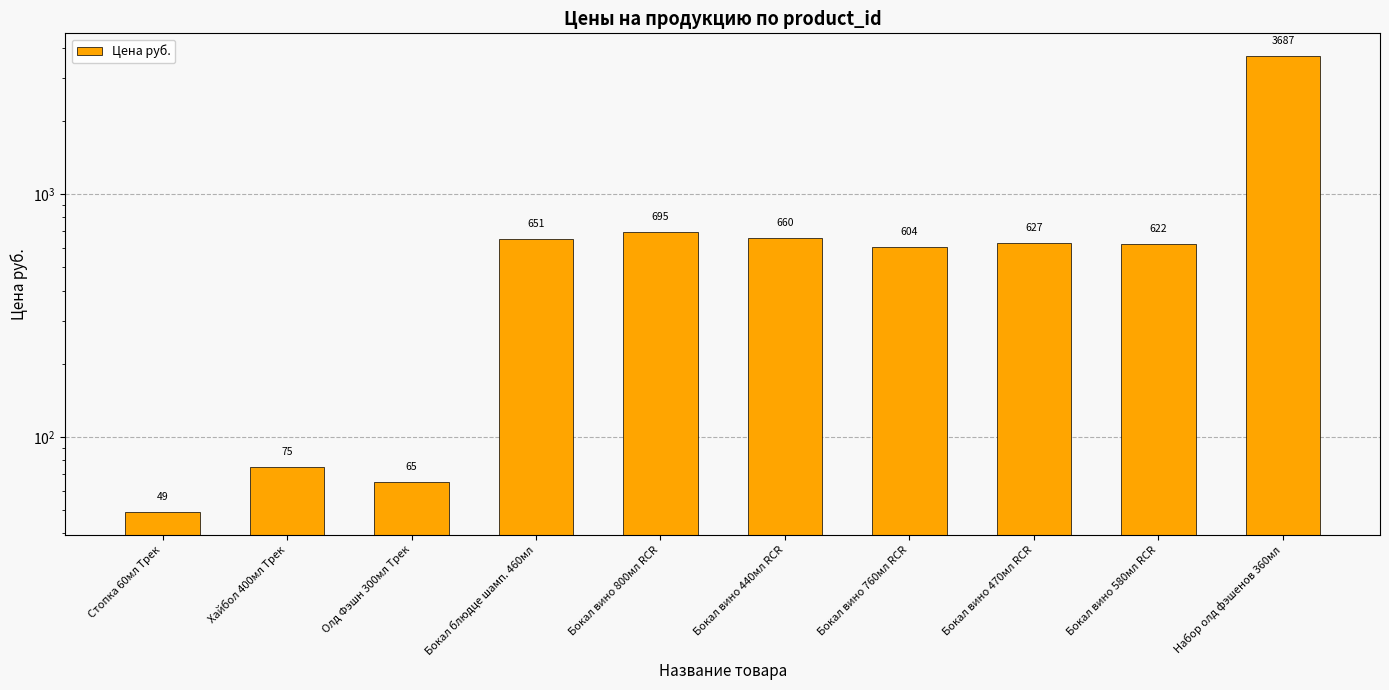

Which has a higher value, Бокал вино 440мл RCR or Олд Фэшн 300мл Трек?

Бокал вино 440мл RCR